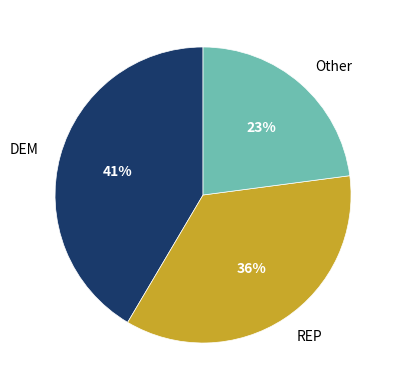

What is the ratio of the value at Other to the value at REP?

0.6